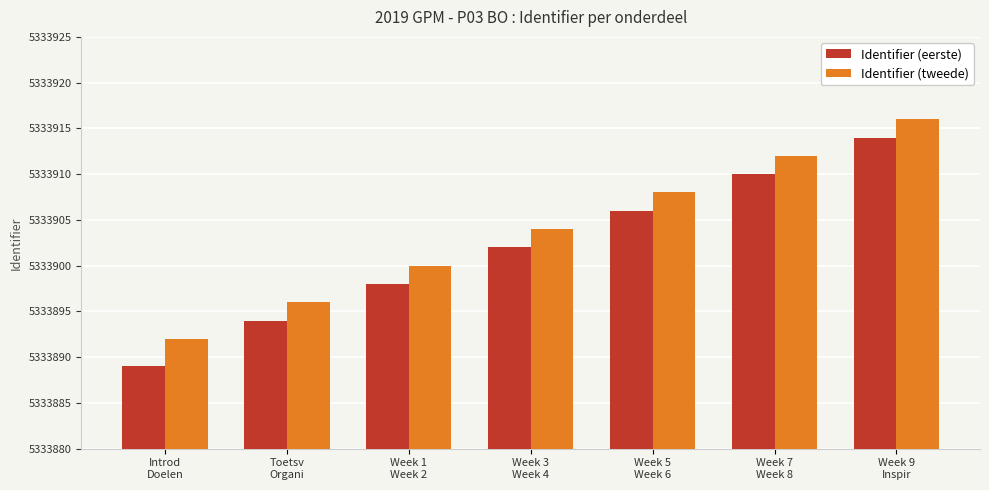

What are all the series names shown in the legend?

Identifier (eerste), Identifier (tweede)